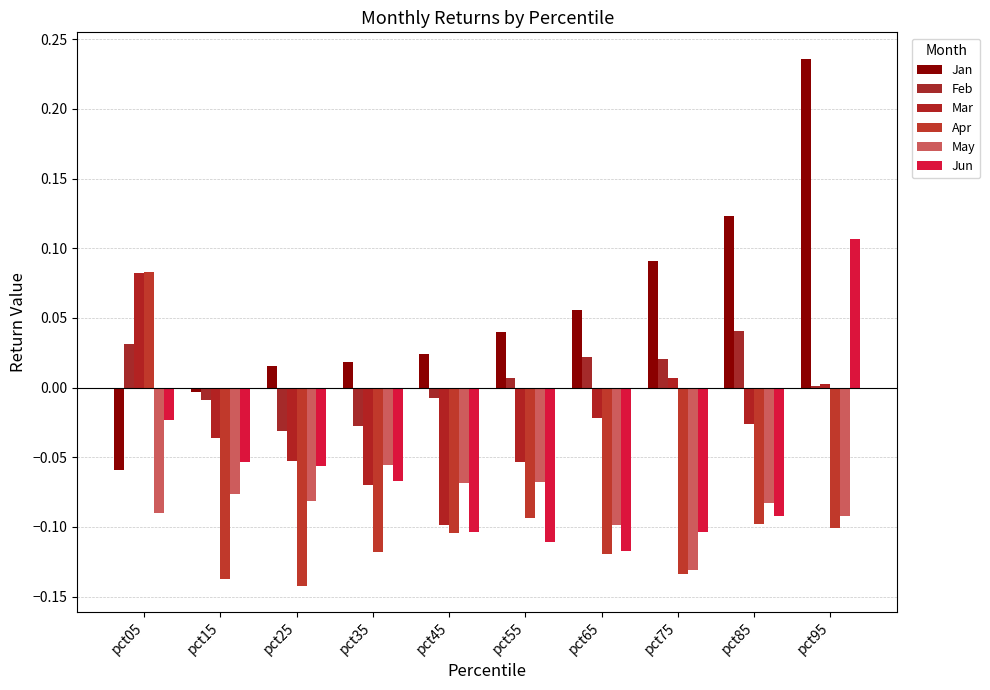

Reading left to right, transcribe all the data shown in this chart.

Jan: -0.1	-0.0	0.0	0.0	0.0	0.0	0.1	0.1	0.1	0.2
Feb: 0.0	-0.0	-0.0	-0.0	-0.0	0.0	0.0	0.0	0.0	0.0
Mar: 0.1	-0.0	-0.1	-0.1	-0.1	-0.1	-0.0	0.0	-0.0	0.0
Apr: 0.1	-0.1	-0.1	-0.1	-0.1	-0.1	-0.1	-0.1	-0.1	-0.1
May: -0.1	-0.1	-0.1	-0.1	-0.1	-0.1	-0.1	-0.1	-0.1	-0.1
Jun: -0.0	-0.1	-0.1	-0.1	-0.1	-0.1	-0.1	-0.1	-0.1	0.1